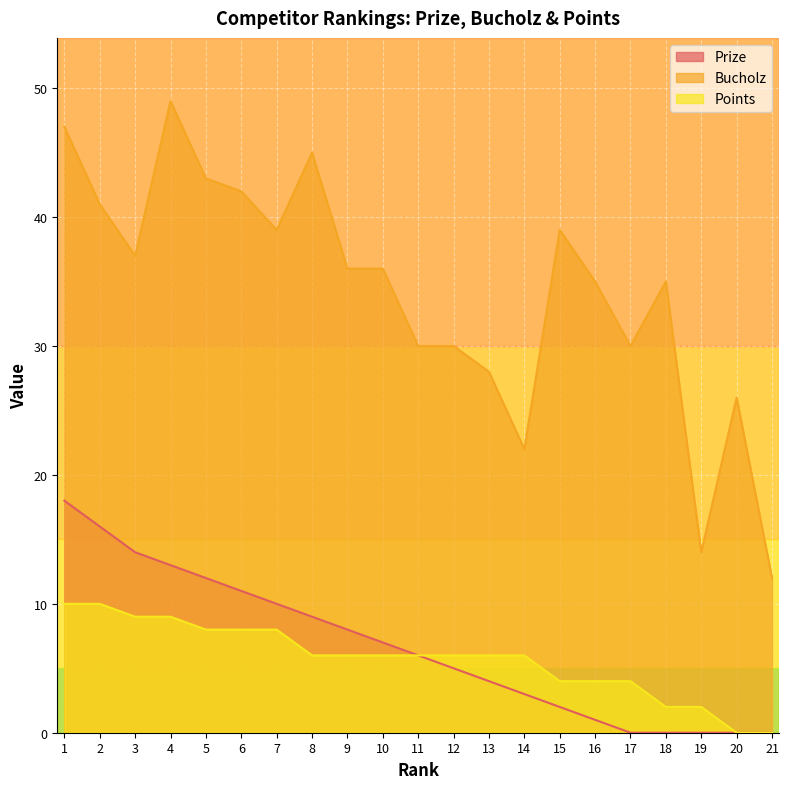

How many data points in Bucholz are above 36?

9